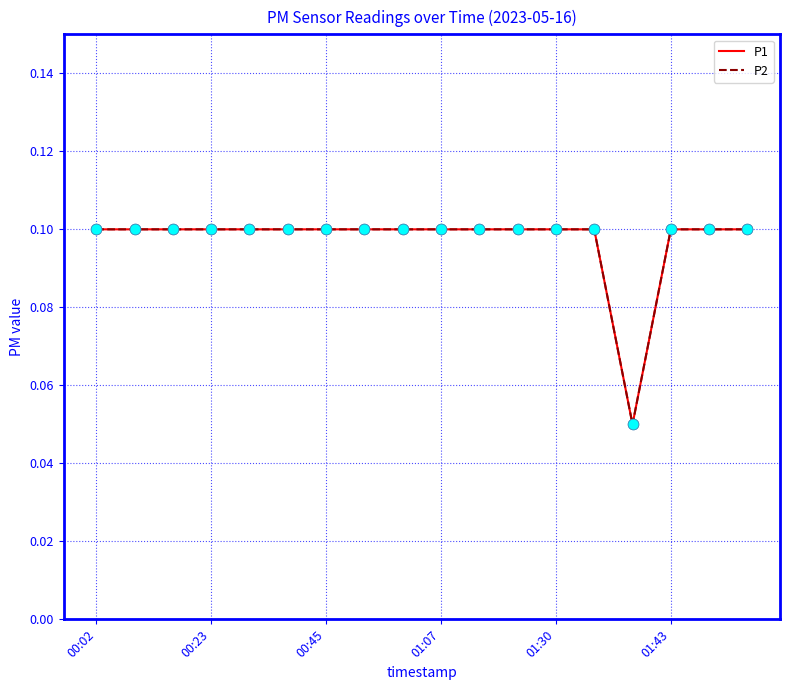

Which series has the largest total across all categories?

P1